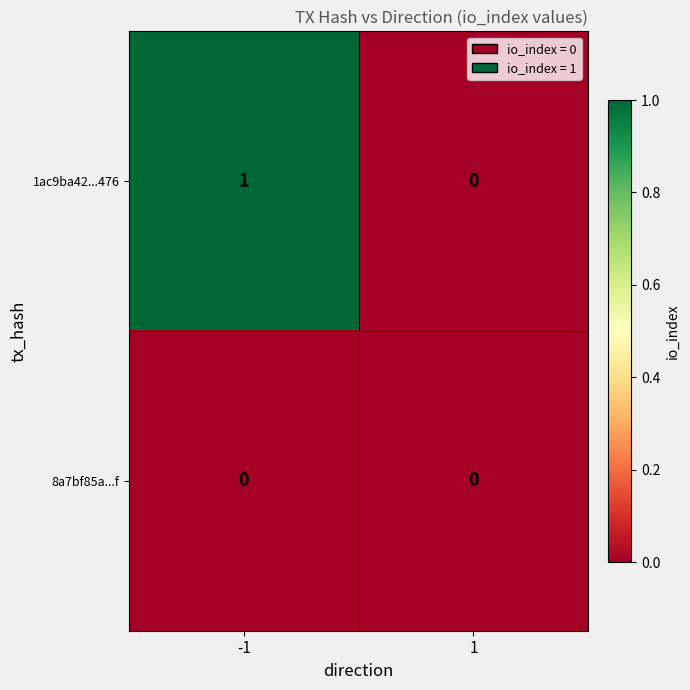

Which series has the widest spread of values?

1ac9ba42...476